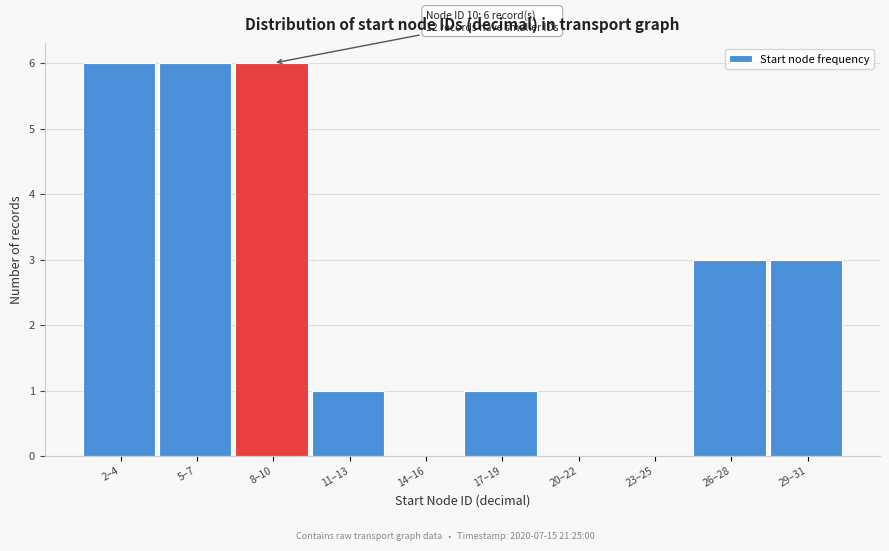

Reading left to right, transcribe all the data shown in this chart.

2–4=6	5–7=6	8–10=6	11–13=1	14–16=0	17–19=1	20–22=0	23–25=0	26–28=3	29–31=3